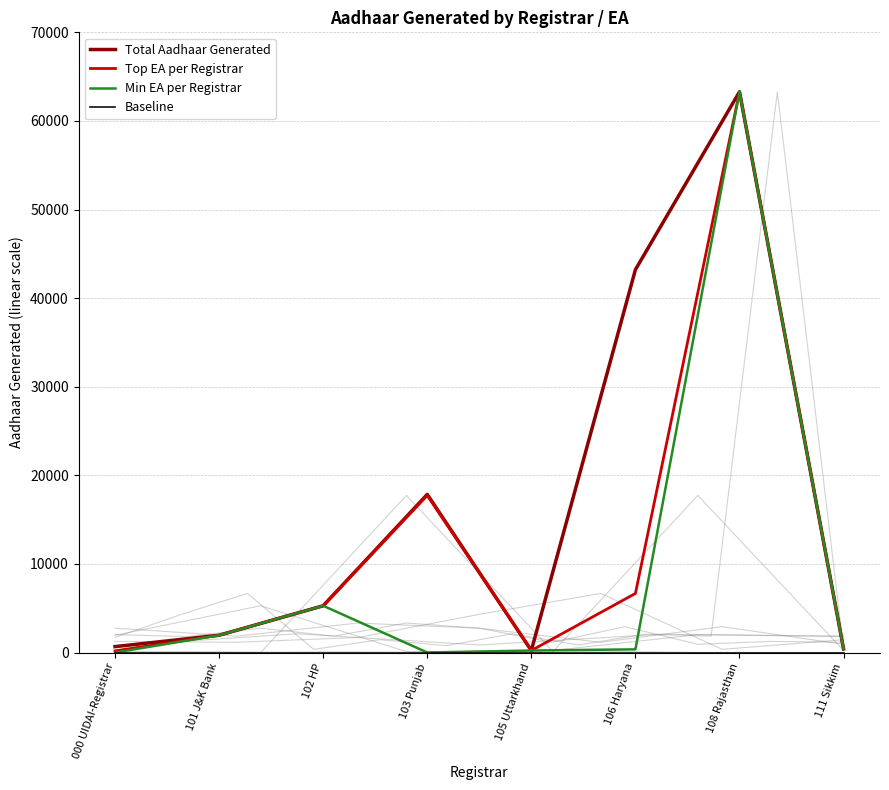

What is the difference between the highest and lowest values at 108 Rajasthan?

63286